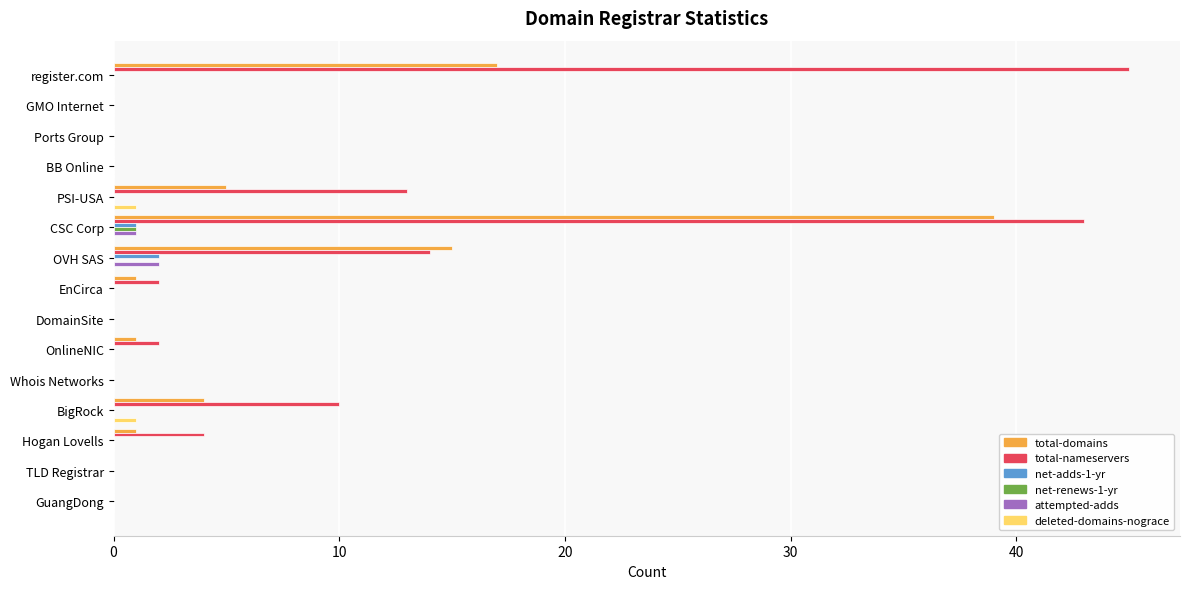

What is the greatest value displayed?

45